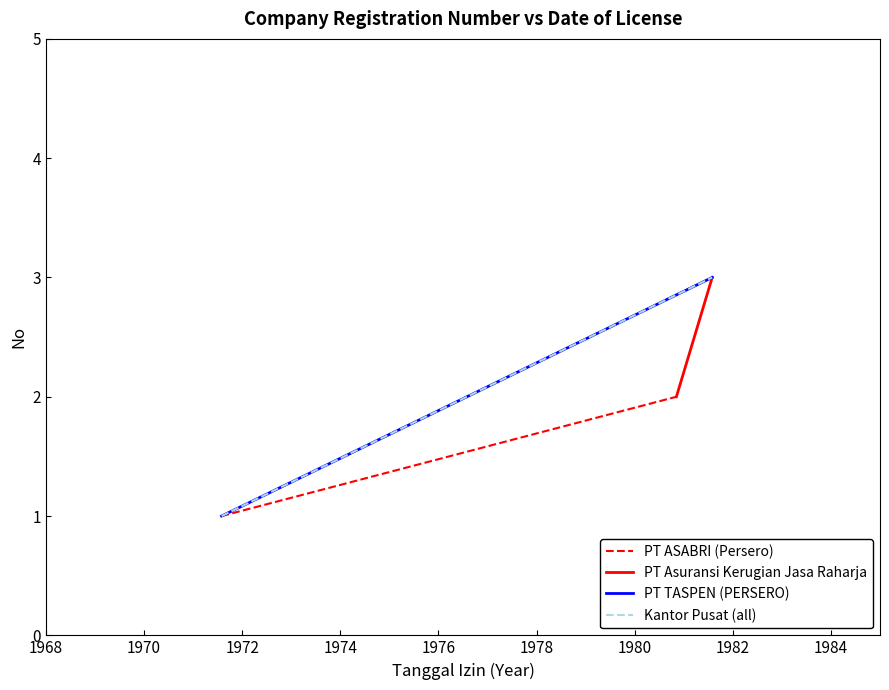

Reading left to right, extract all data points from this chart.

PT ASABRI (Persero): 1	2
PT Asuransi Kerugian Jasa Raharja: 2	3
PT TASPEN (PERSERO): 1	3
Kantor Pusat (all): 1	3